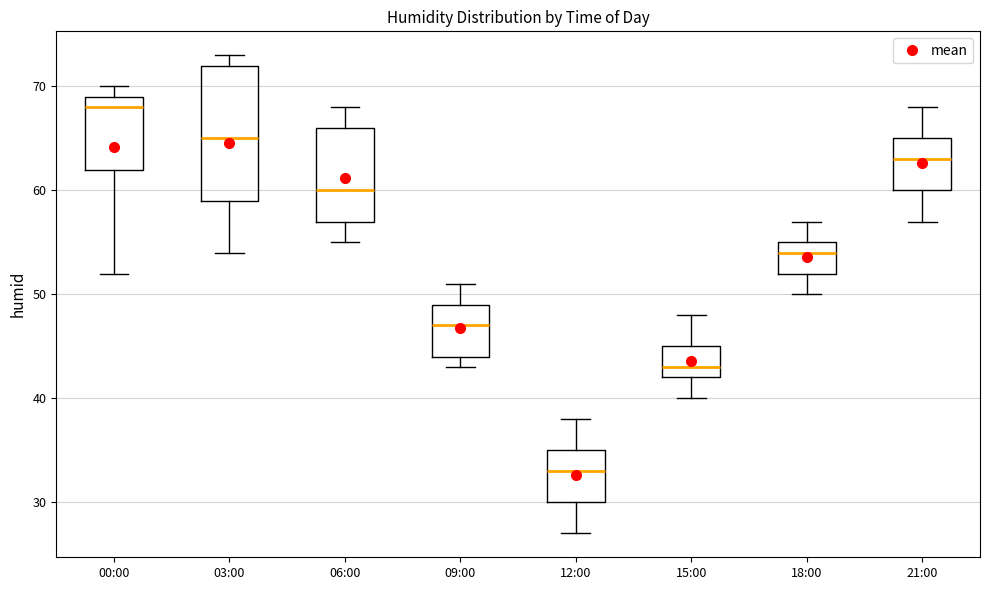

Which box is the tallest, from its lower edge to its upper edge?

03:00